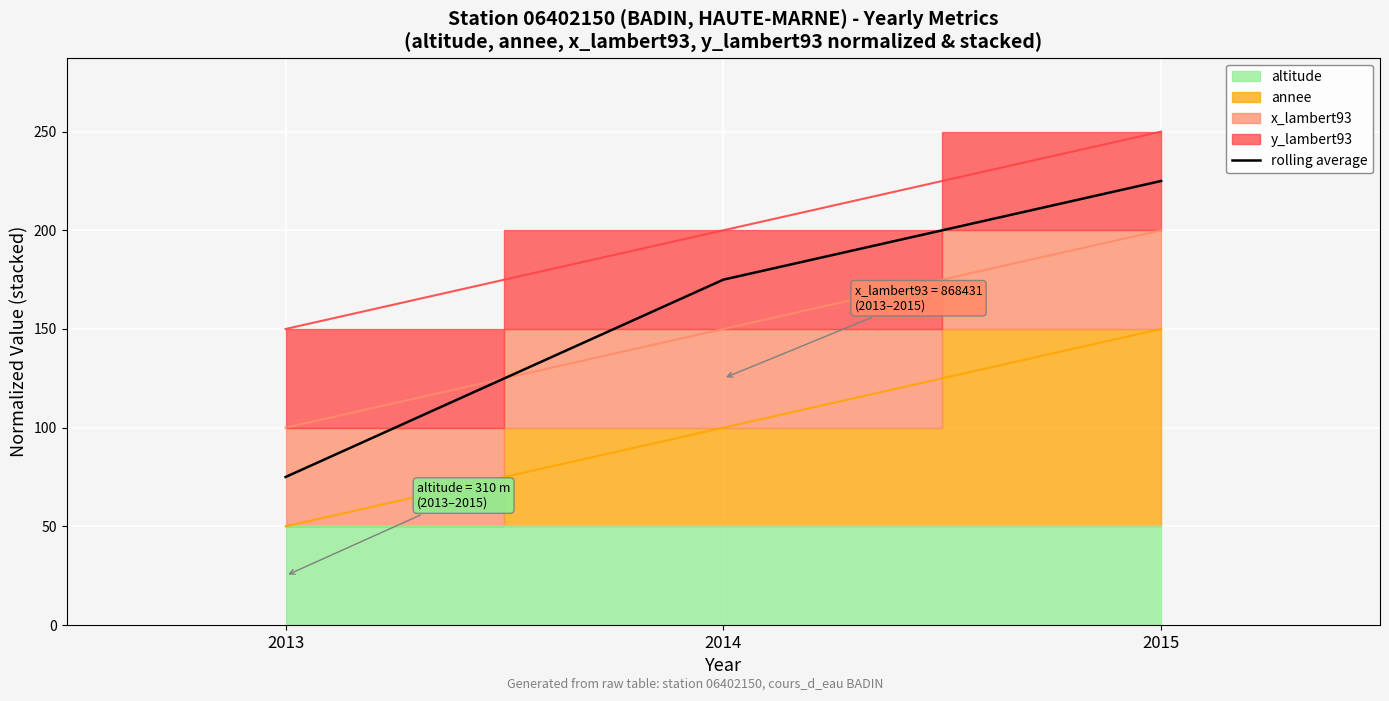

What is the sum of all values?

475